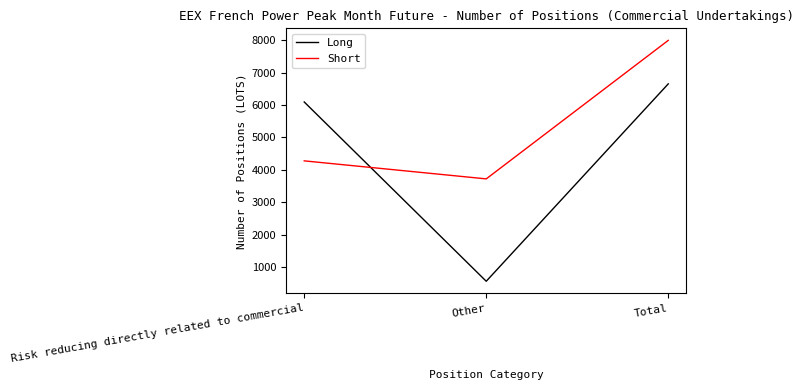

True or false: Short has a value of 1264 at Other.

False